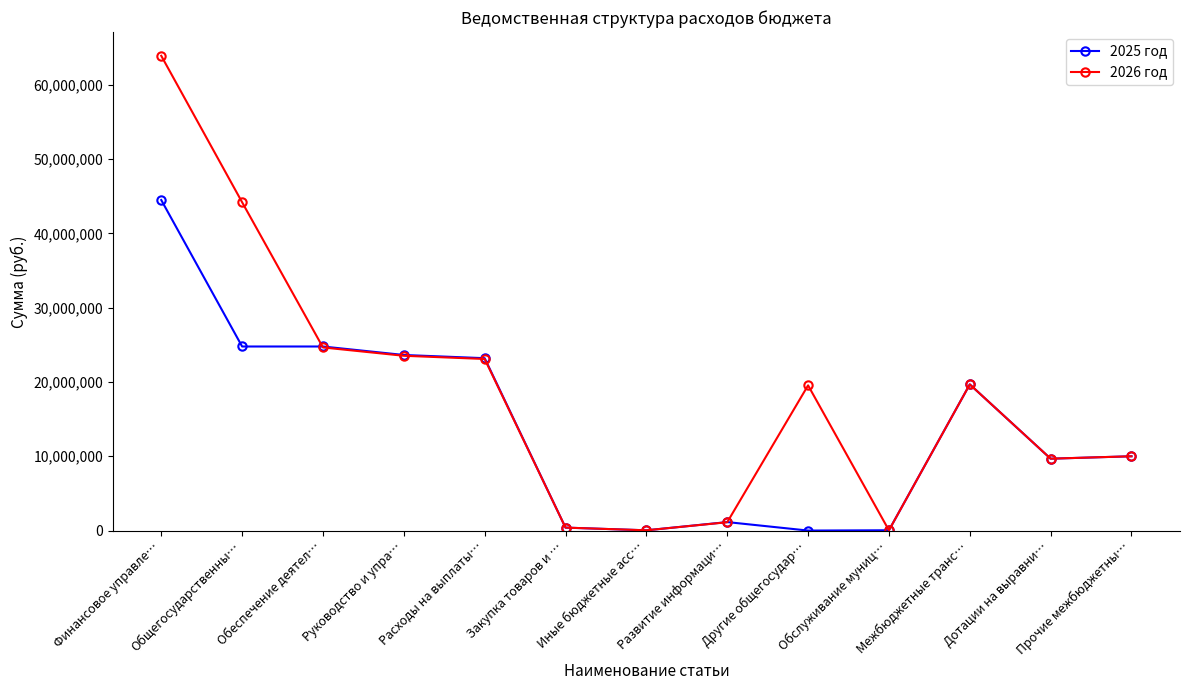

What is the difference between the 2026 год values at Финансовое управле… and Межбюджетные транс…?

44225495.8